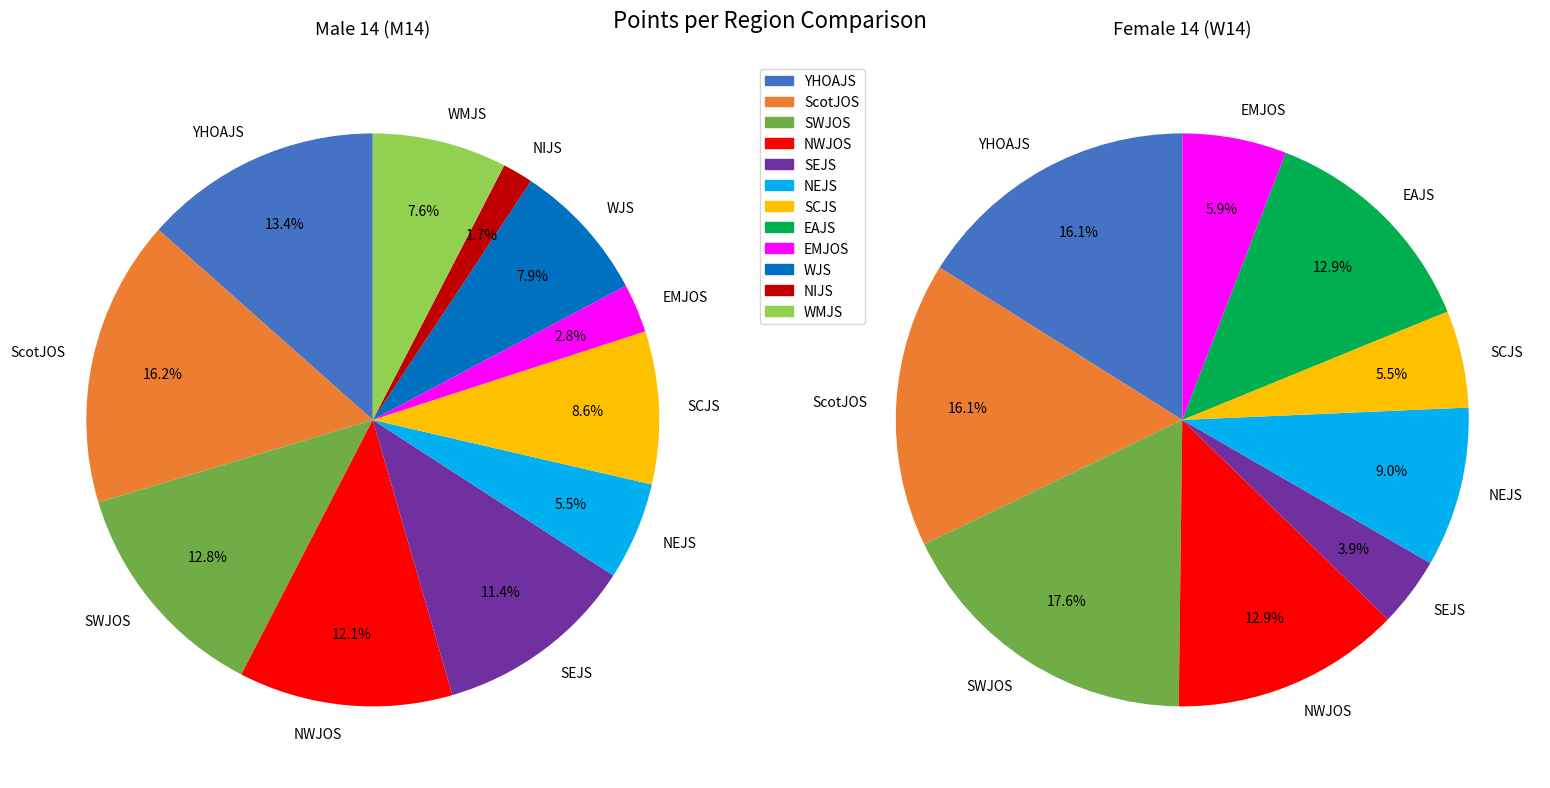

How many segments does this pie chart have?

12